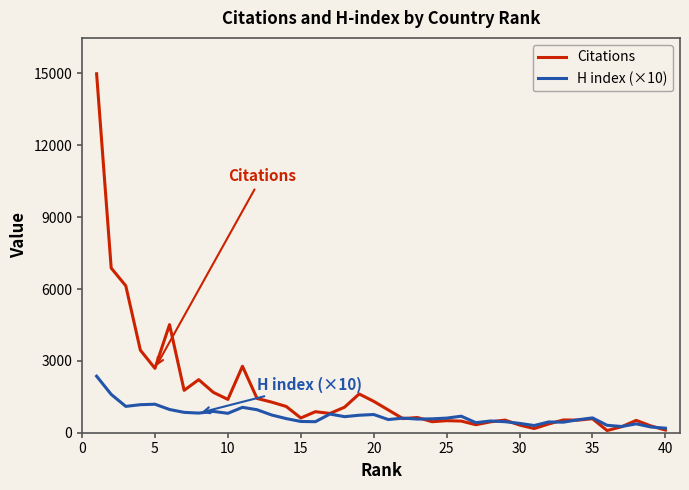

Rank the series by their maximum value, from lowest to highest.

H index (×10), Citations